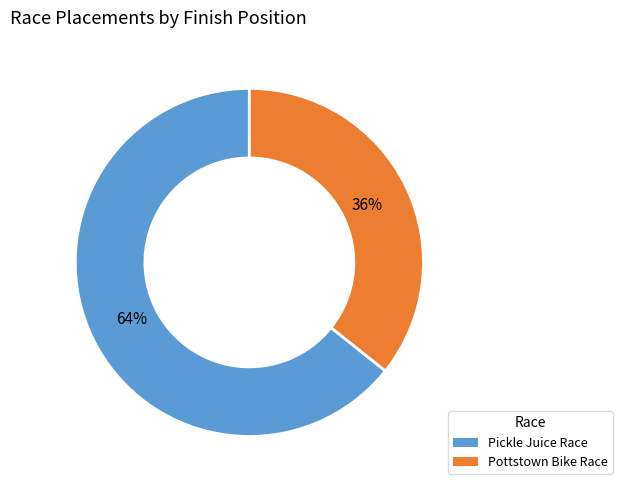

Is the sum of Pottstown Bike Race and Pickle Juice Race greater than half?

Yes